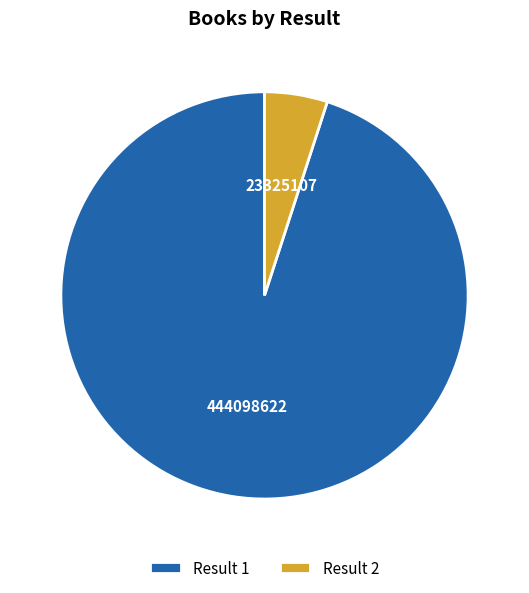

Is there any slice that represents more than half of the pie?

Yes